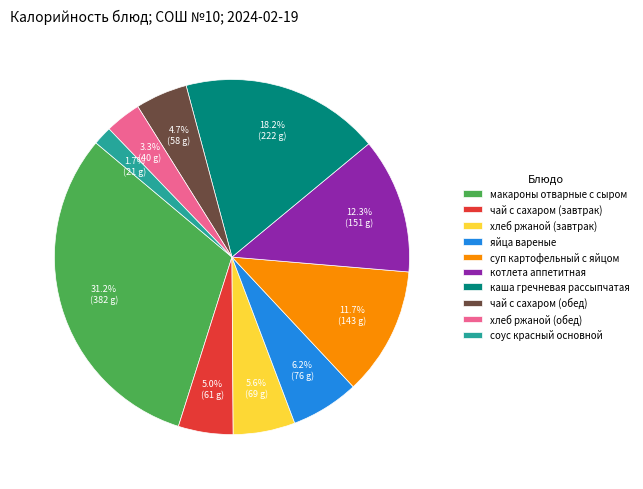

What is the ratio of the value at каша гречневая рассыпчатая to the value at котлета аппетитная?

1.5